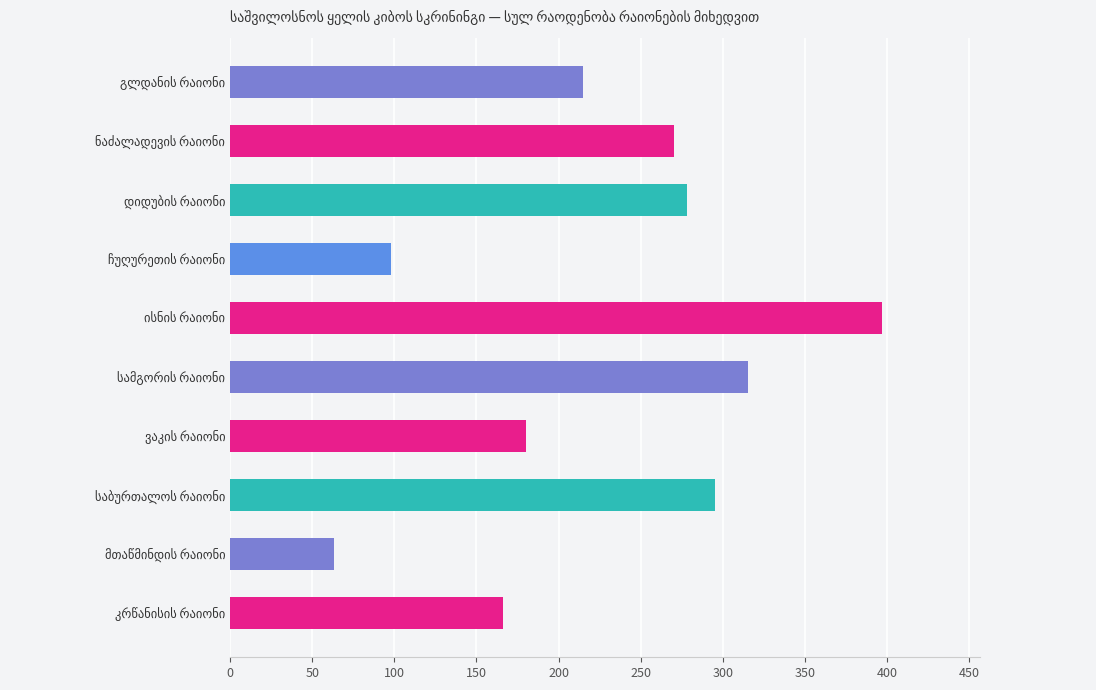

What is the value of the 5th bar from the top?

397